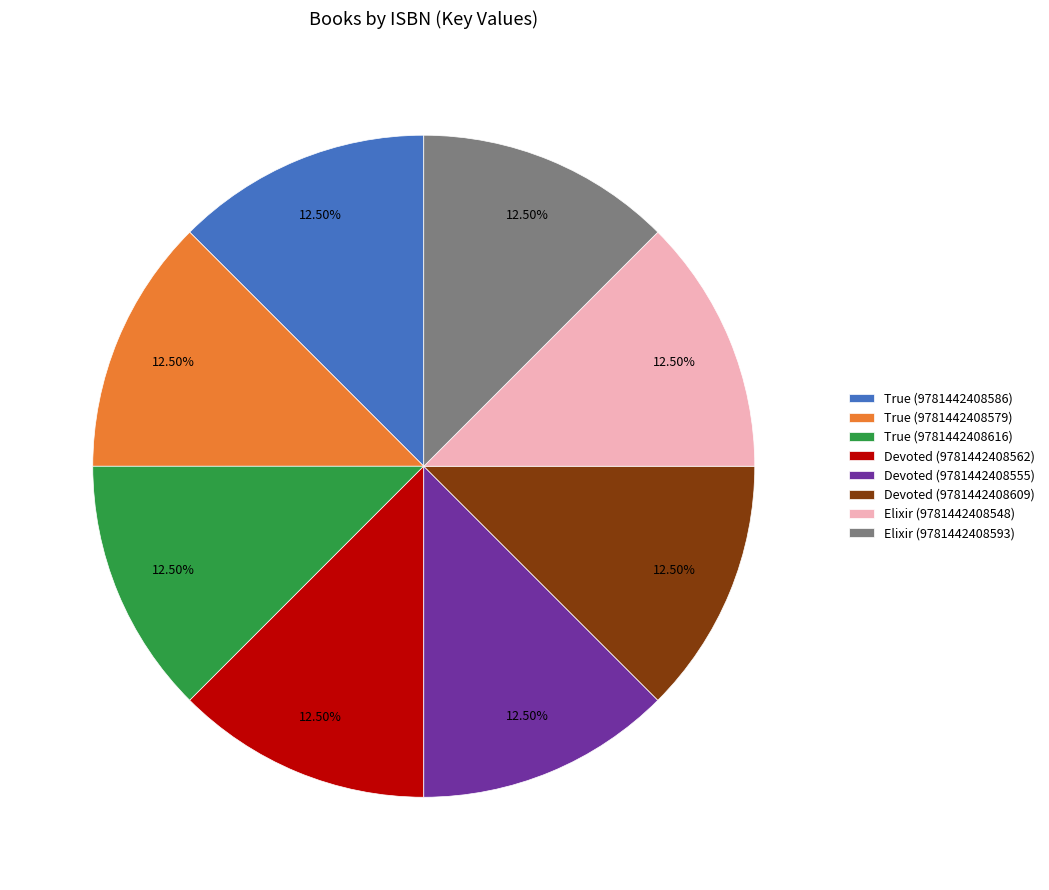

Does Devoted (9781442408609) represent more than half of the total?

No